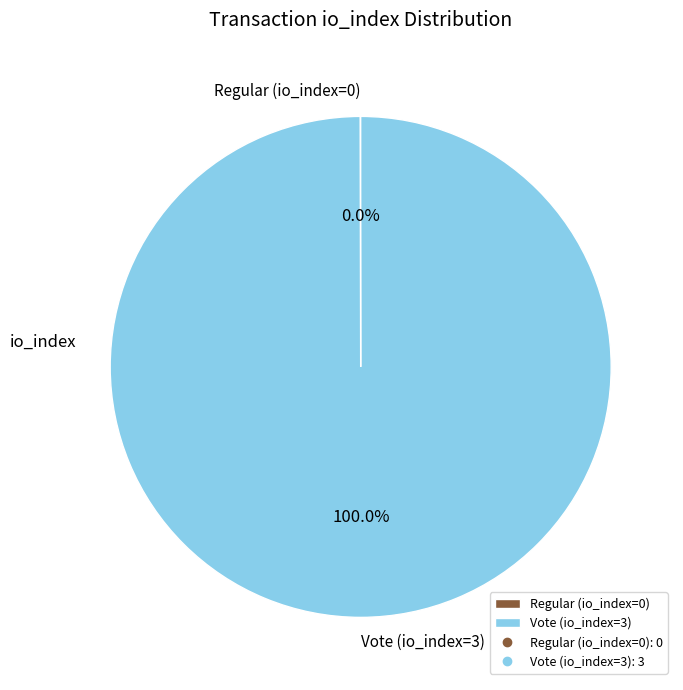

Which category has the biggest portion of the pie?

Vote (io_index=3)